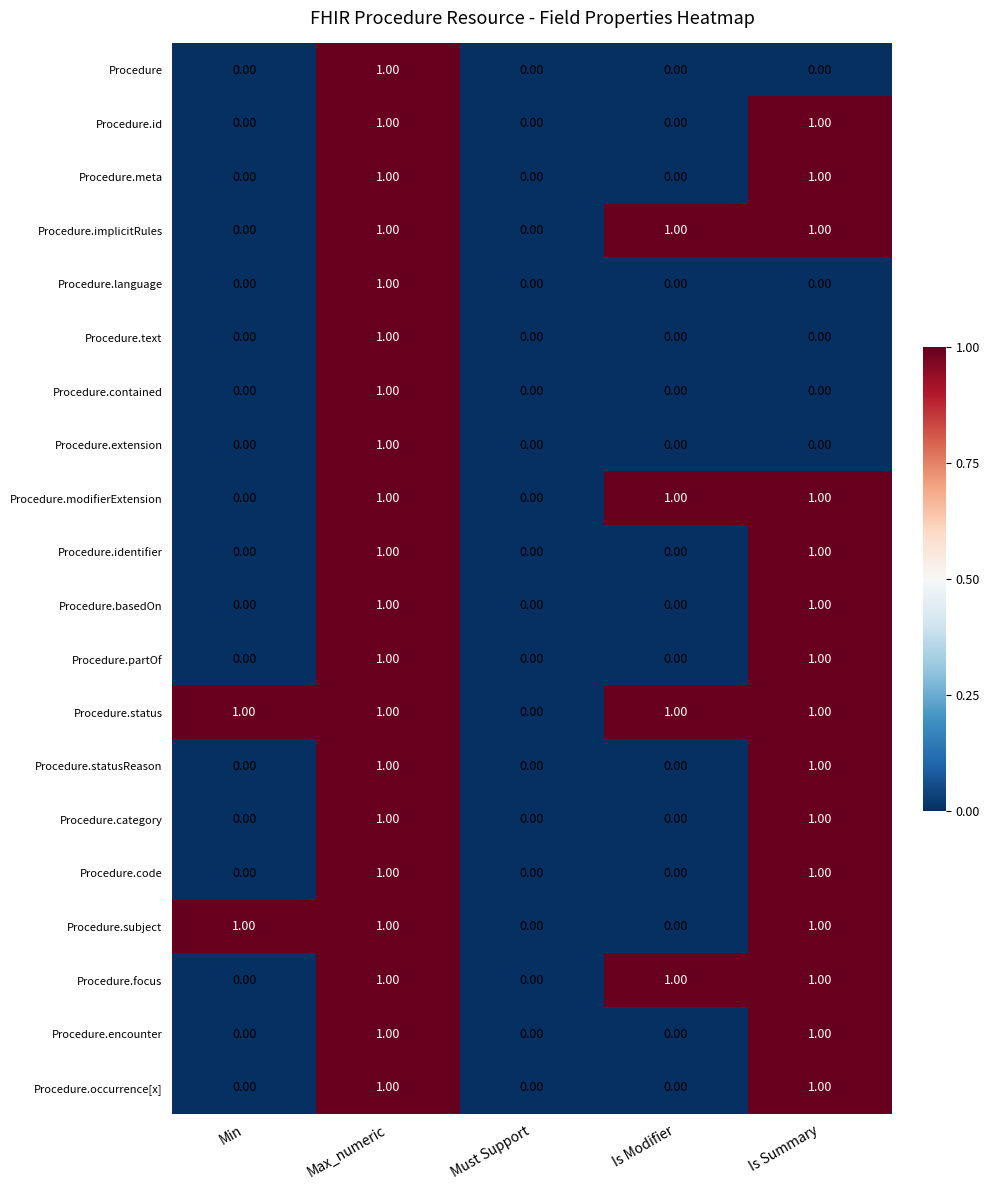

At which category is the sum across all series the highest?

Max_numeric